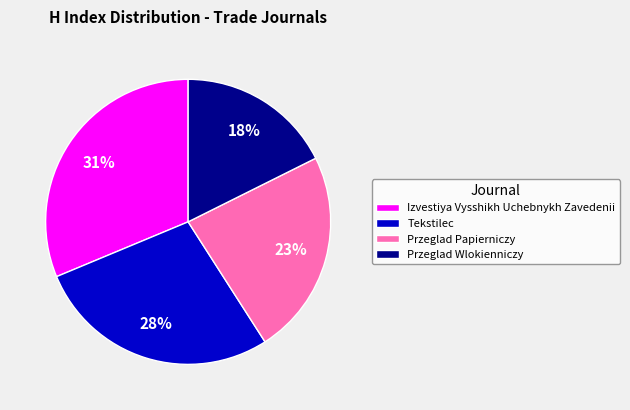

Do Tekstilec and Przeglad Papierniczy together represent more than half of the pie?

Yes